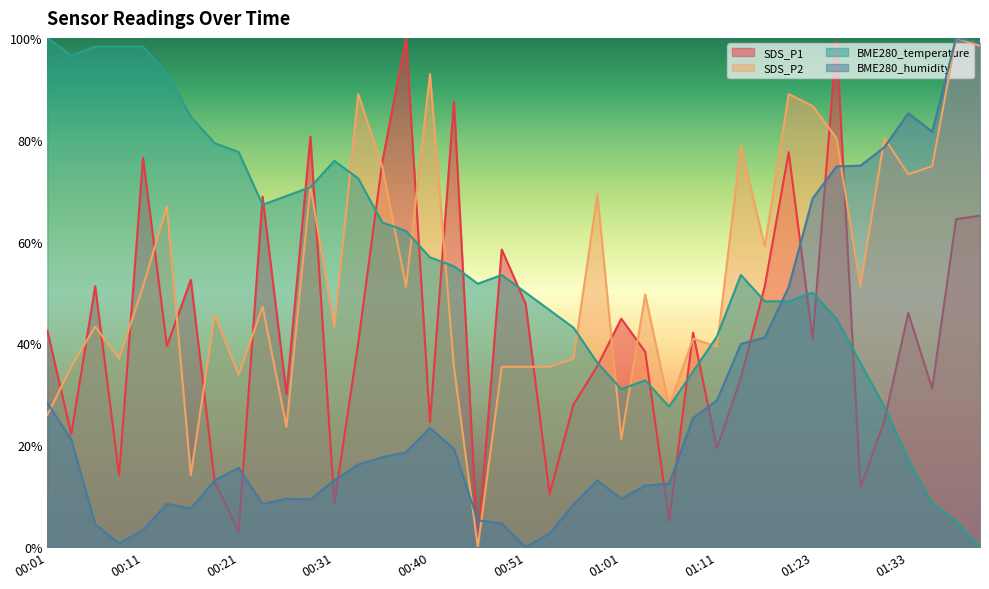

What is the sum of the BME280_temperature values at 00:56 and 00:51?

93.1